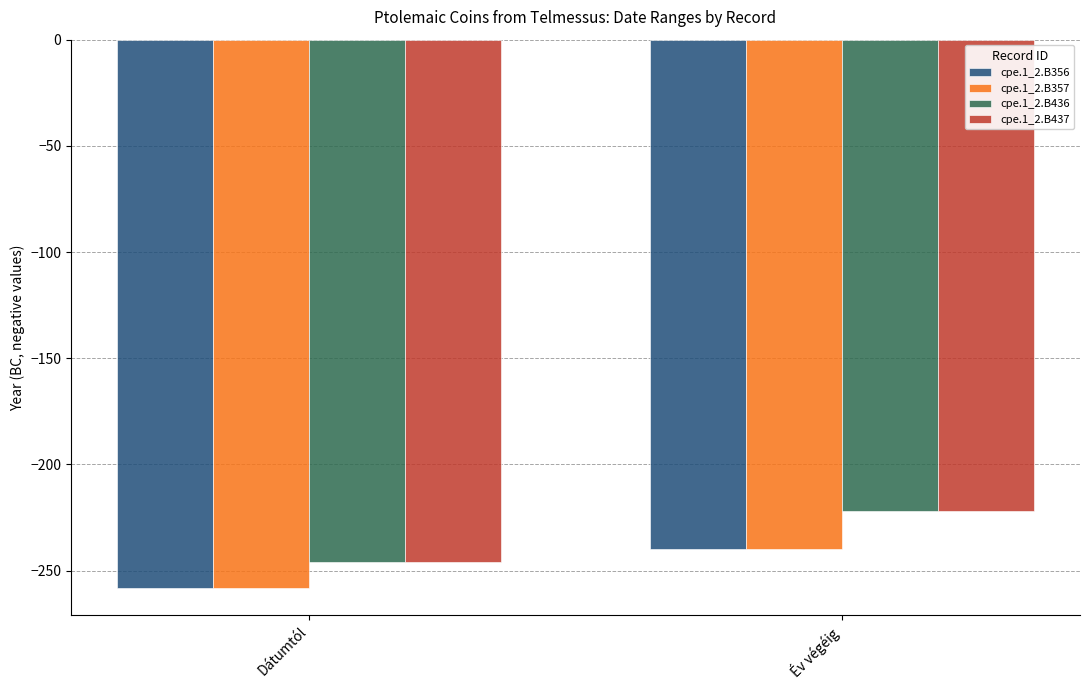

Read the cpe.1_2.B436 value at Év végéig, to the nearest 5.

-220